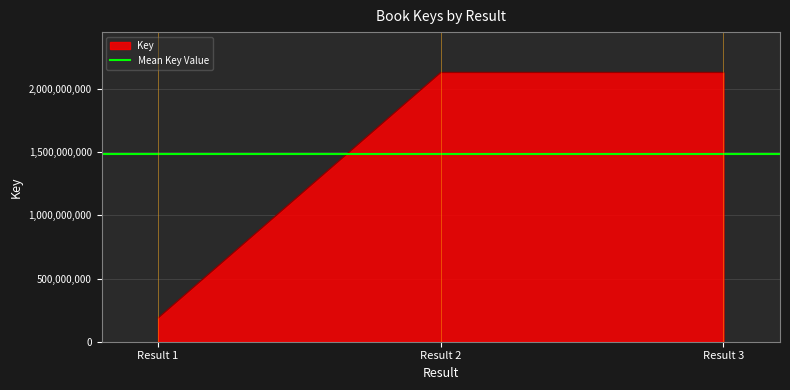

The value of Key at Result 3 is 2130407289. True or false?

True